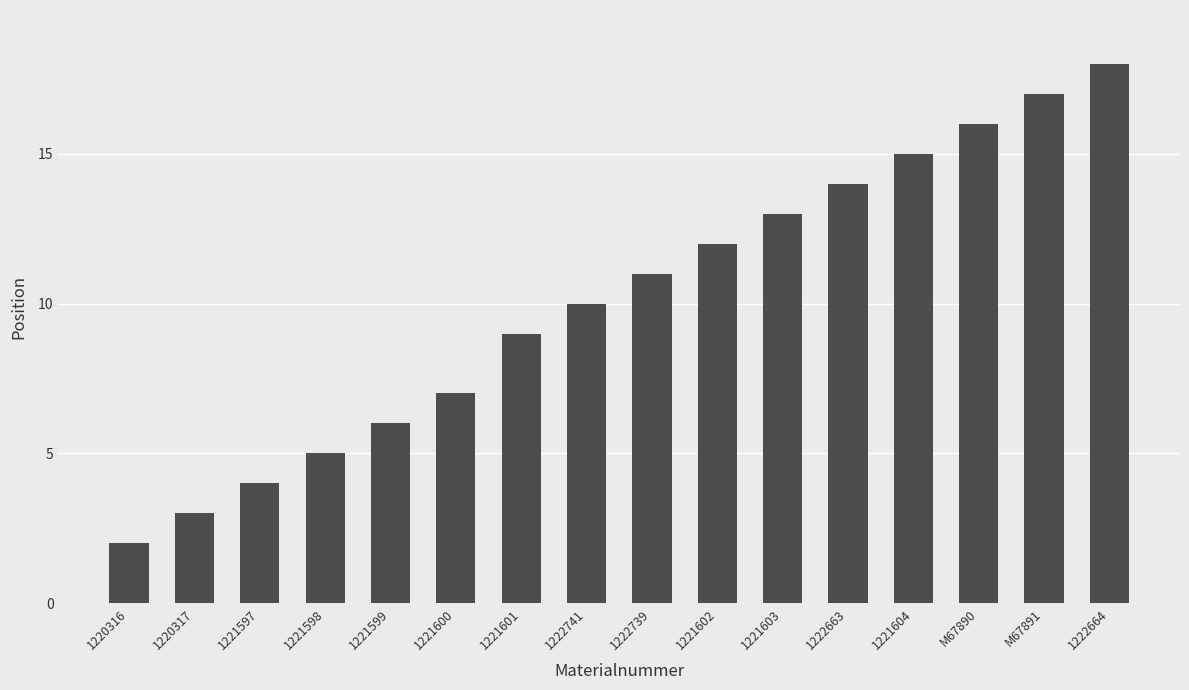

What is the sum of all values?

162